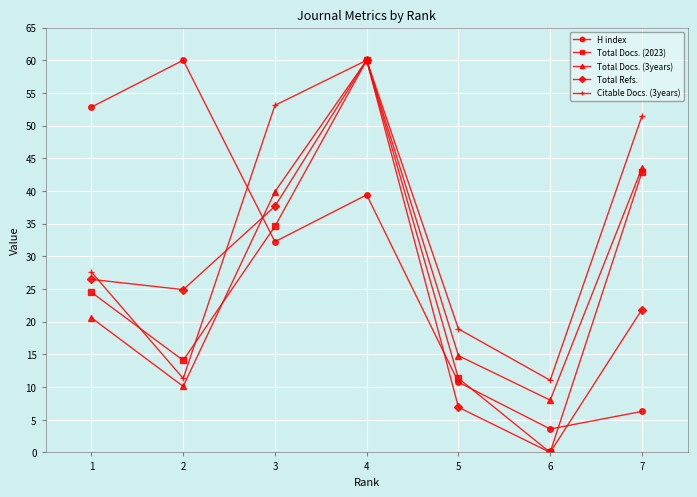

Reading right to left, what are all the values shown in this chart?

H index: 6.3	3.6	10.7	39.4	32.2	60.0	52.8
Total Docs. (2023): 42.9	0.0	11.3	60.0	34.6	14.1	24.5
Total Docs. (3years): 43.5	8.0	14.8	60.0	39.9	10.1	20.6
Total Refs.: 21.9	0.0	6.9	60.0	37.7	24.9	26.5
Citable Docs. (3years): 51.4	11.0	18.9	60.0	53.1	11.3	27.6